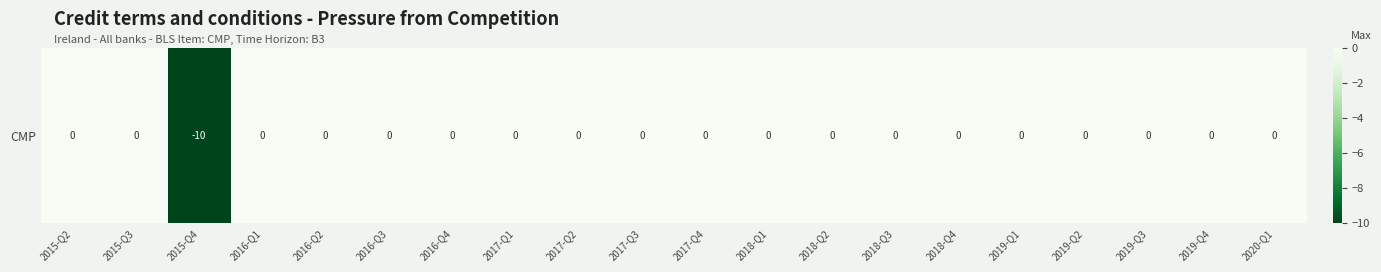

True or false: the data shows 0 at 2019-Q4.

True